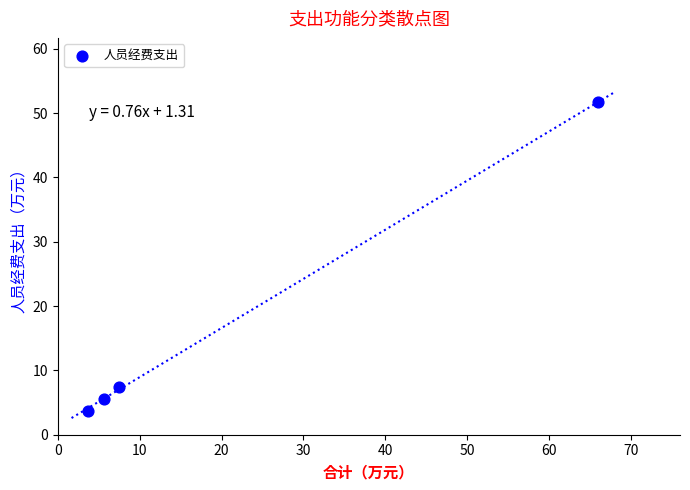

What is the average Y value?

17.1